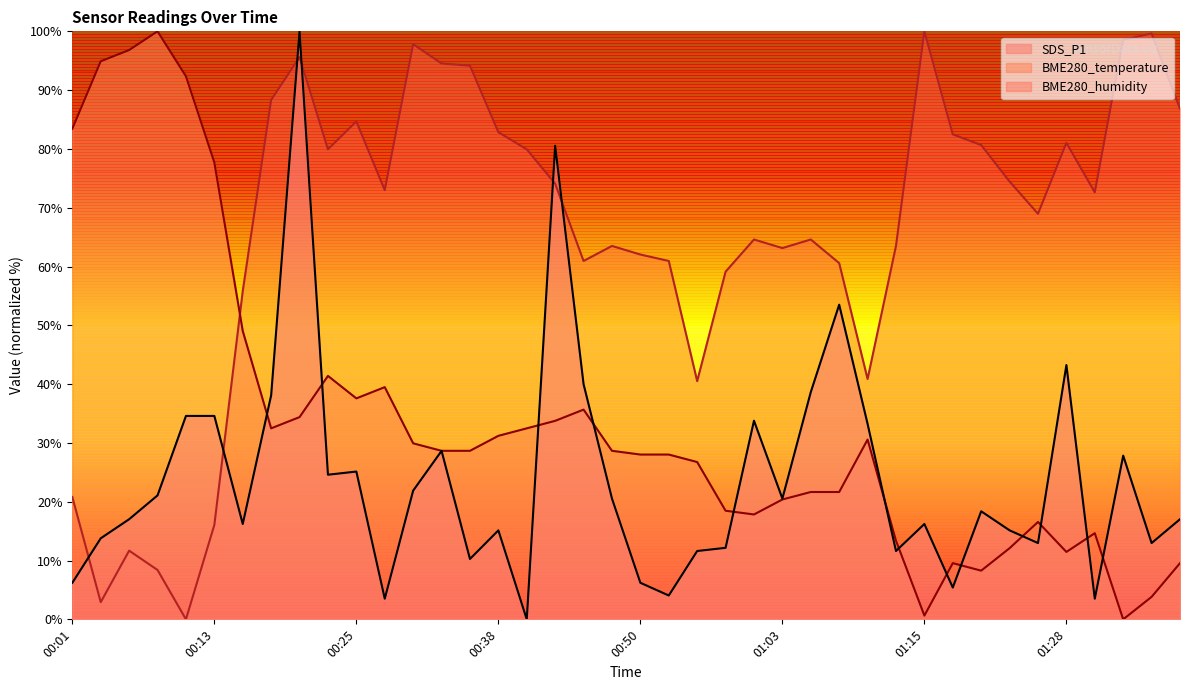

At which label is BME280_temperature closest to 50?

00:16